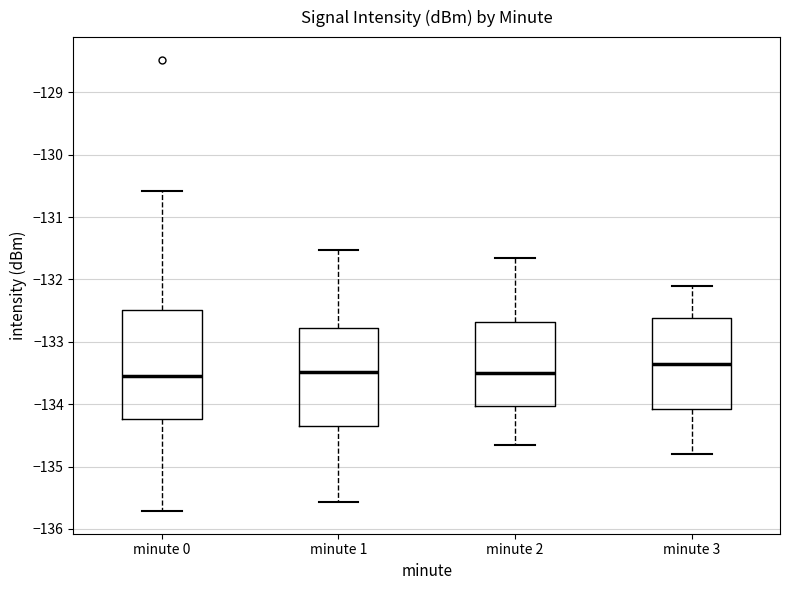

Reading left to right, read every box against the y-axis: the position of its median line, the range the box covers, and the ends of its whiskers. The values are not printed on the chart, so give them approximately, as read against the axis.

minute 0: median -133.6, box -134.2 to -132.5, whiskers -135.7 to -130.6
minute 1: median -133.5, box -134.3 to -132.8, whiskers -135.6 to -131.5
minute 2: median -133.5, box -134.0 to -132.7, whiskers -134.6 to -131.6
minute 3: median -133.3, box -134.1 to -132.6, whiskers -134.8 to -132.1